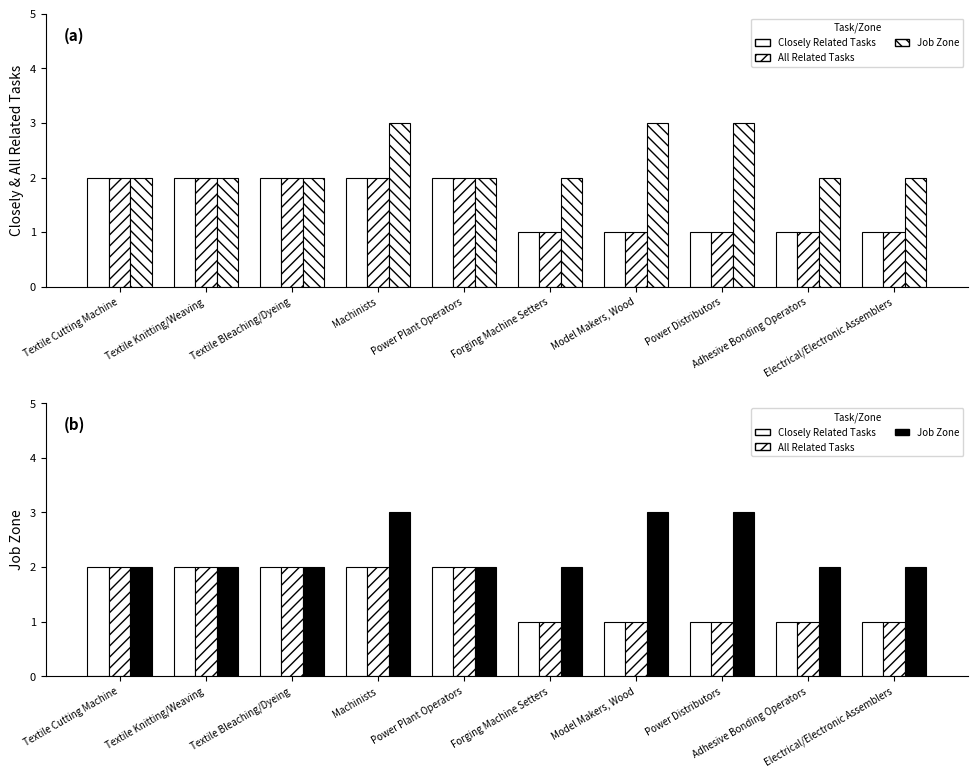

True or false: Job Zone has a value of 3 at Power Plant Operators.

False